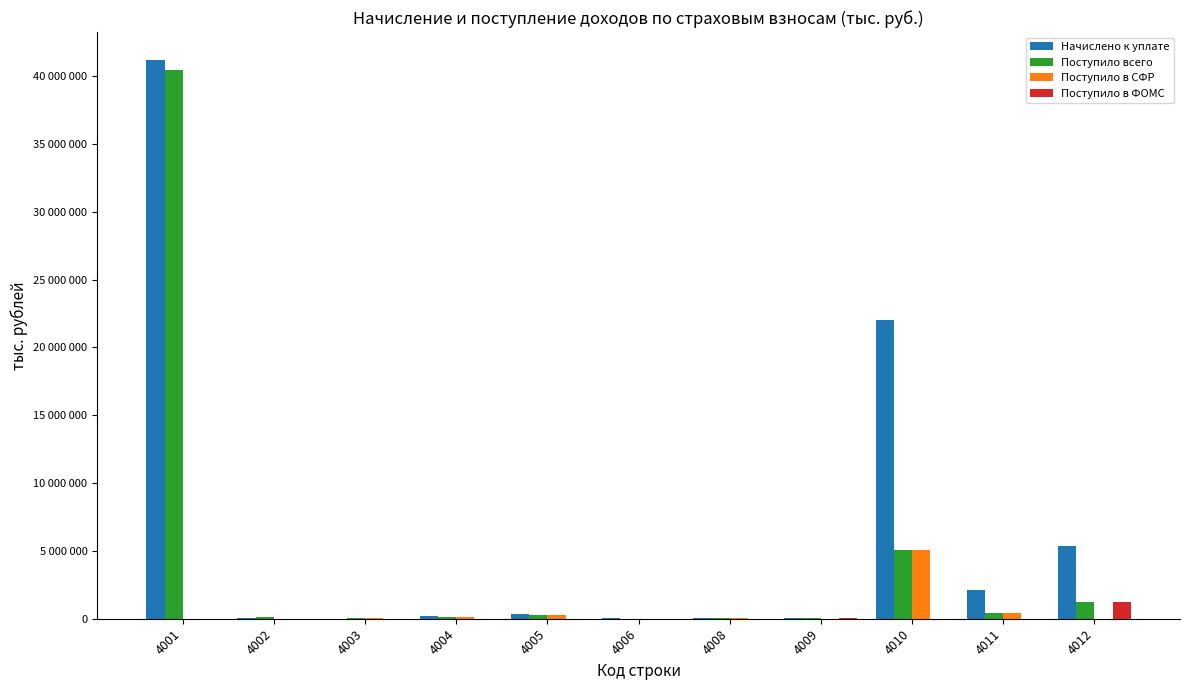

Are the bars grouped side by side (vs. stacked)?

Yes